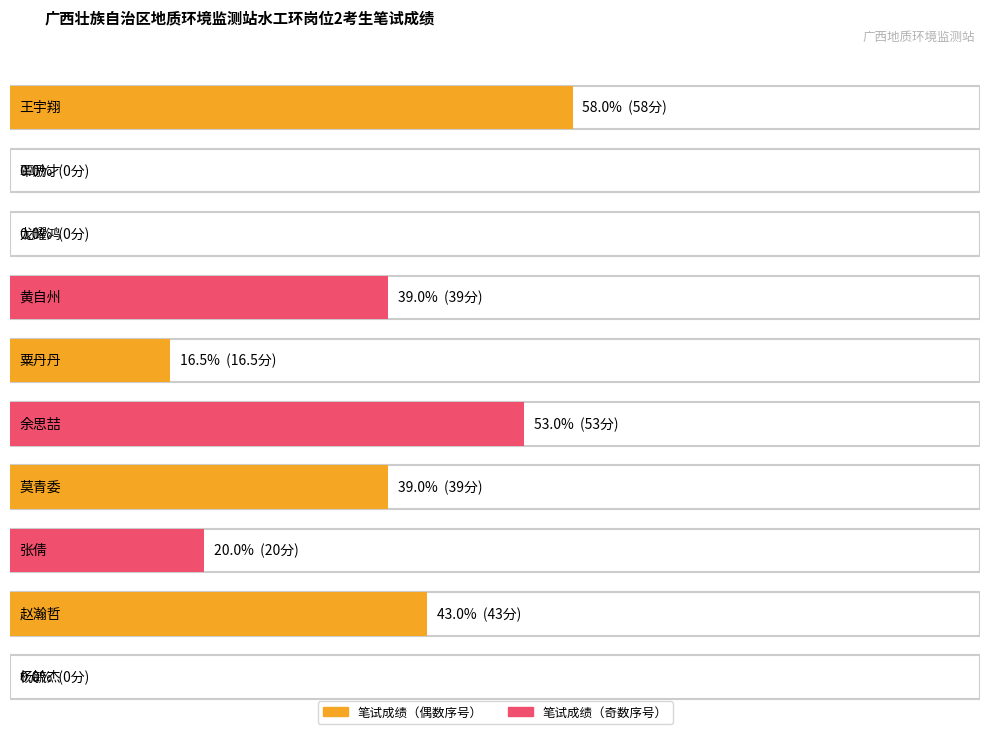

What position from the left is 赵瀚哲?

9